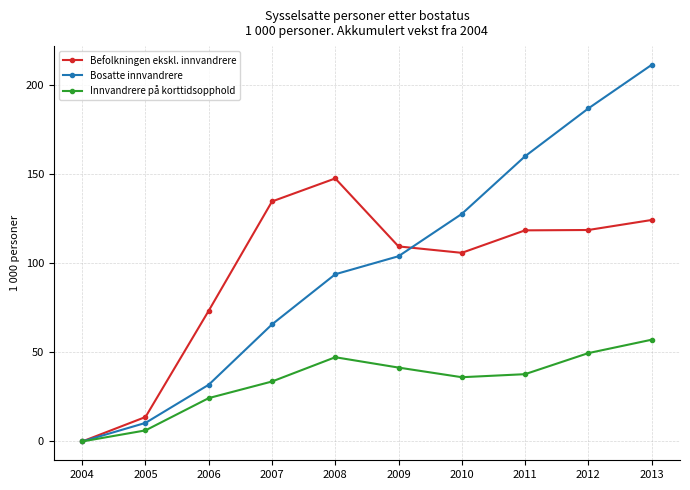

Which series has the largest range (max minus min)?

Bosatte innvandrere